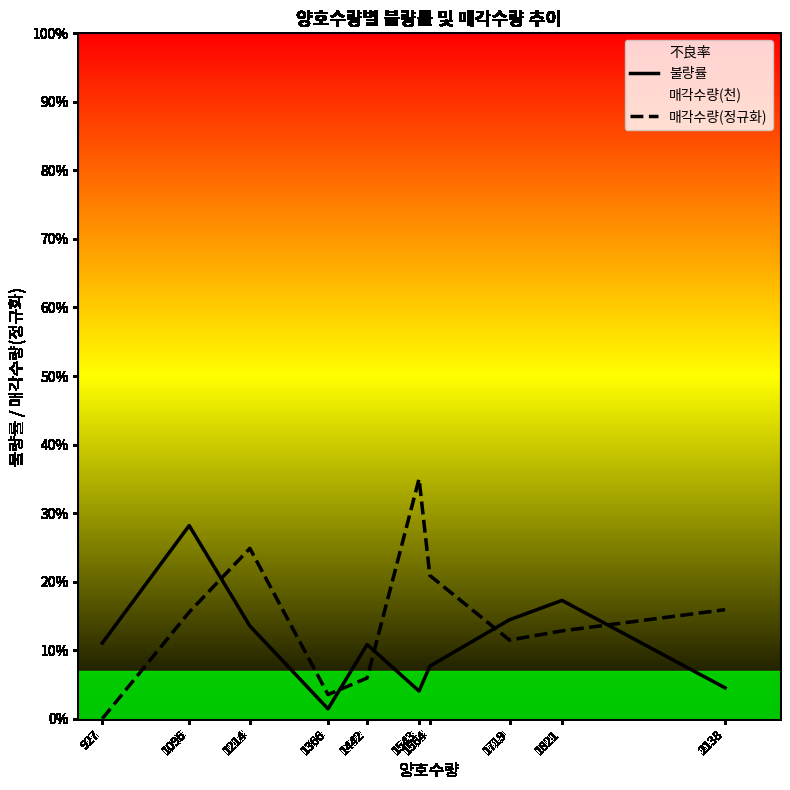

At 1543, list the series in order from smallest to largest.

불량률, 매각수량(정규화)